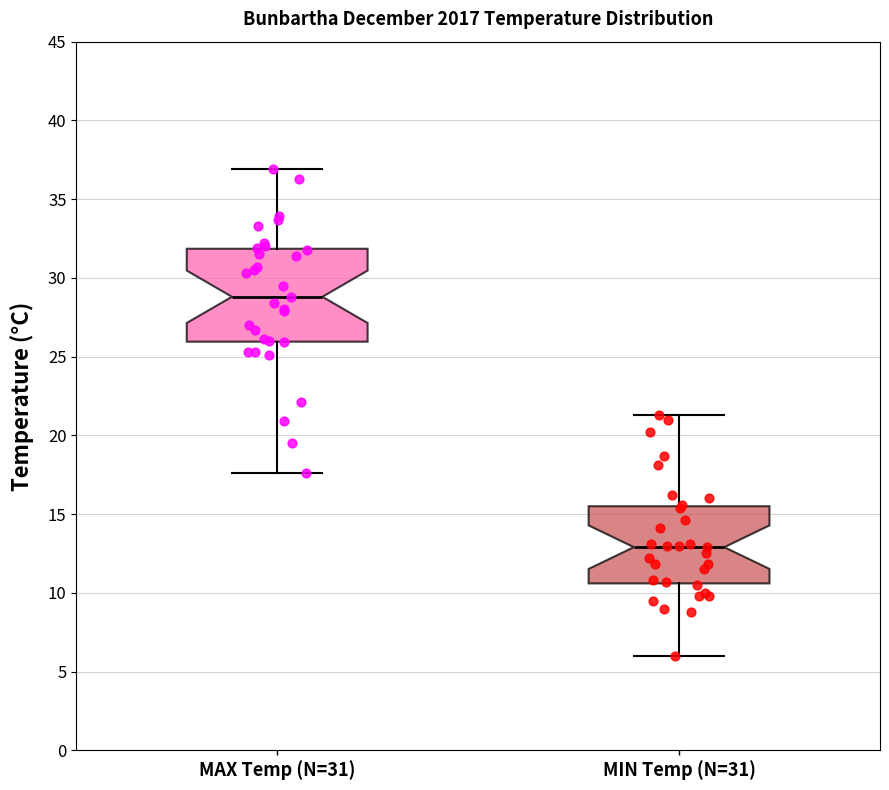

Reading left to right, transcribe this box plot: for each box, give where its median line is, the range the box spans, and where its two whiskers end, as read against the y-axis. The values are not printed on the chart, so give them approximately, as read against the axis.

MAX Temp (N=31): median 29.0, box 26.0 to 32.0, whiskers 17.5 to 37.0
MIN Temp (N=31): median 13.0, box 10.5 to 15.5, whiskers 6.0 to 21.5